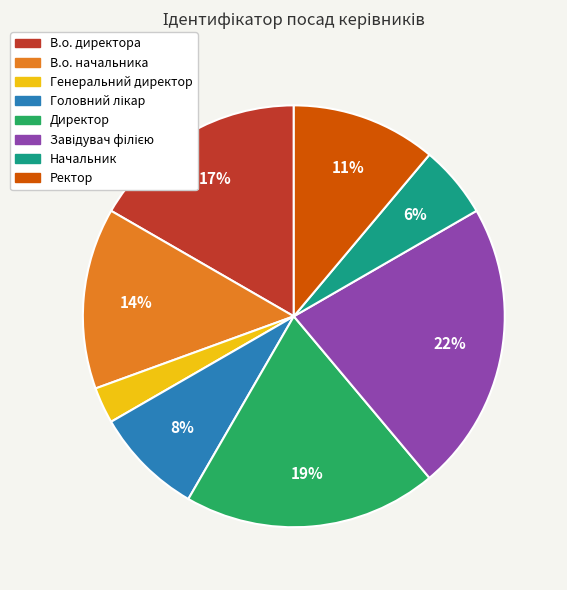

Count the number of slices in the pie.

8